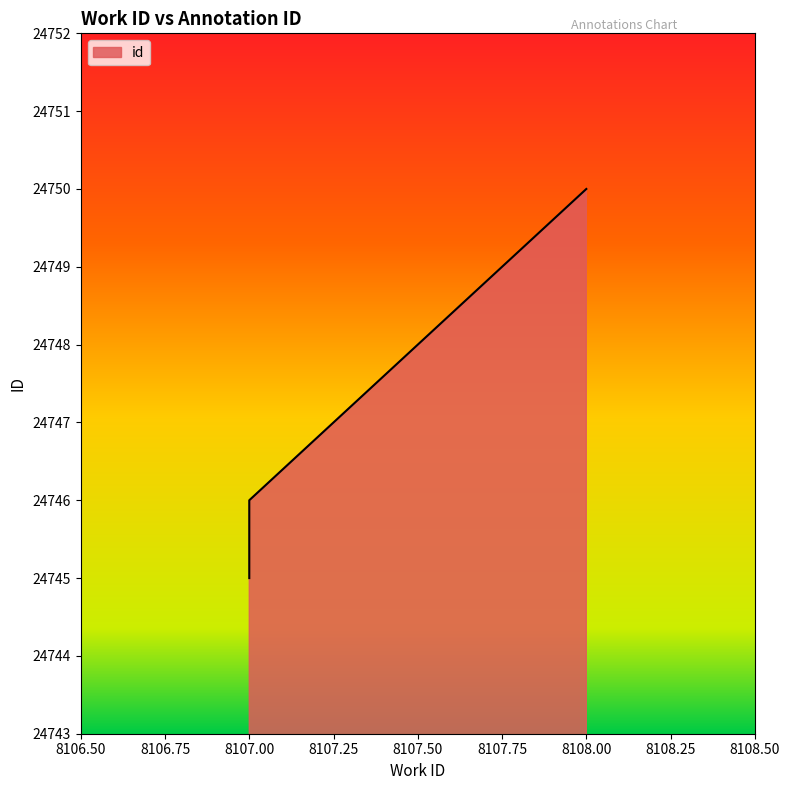

What is the difference between the maximum and minimum values?

5